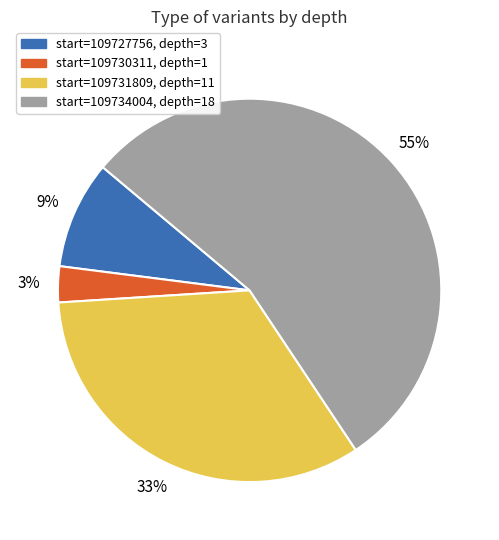

Approximately how many times larger is the value at start=109727756, depth=3 compared to start=109730311, depth=1?

3.0